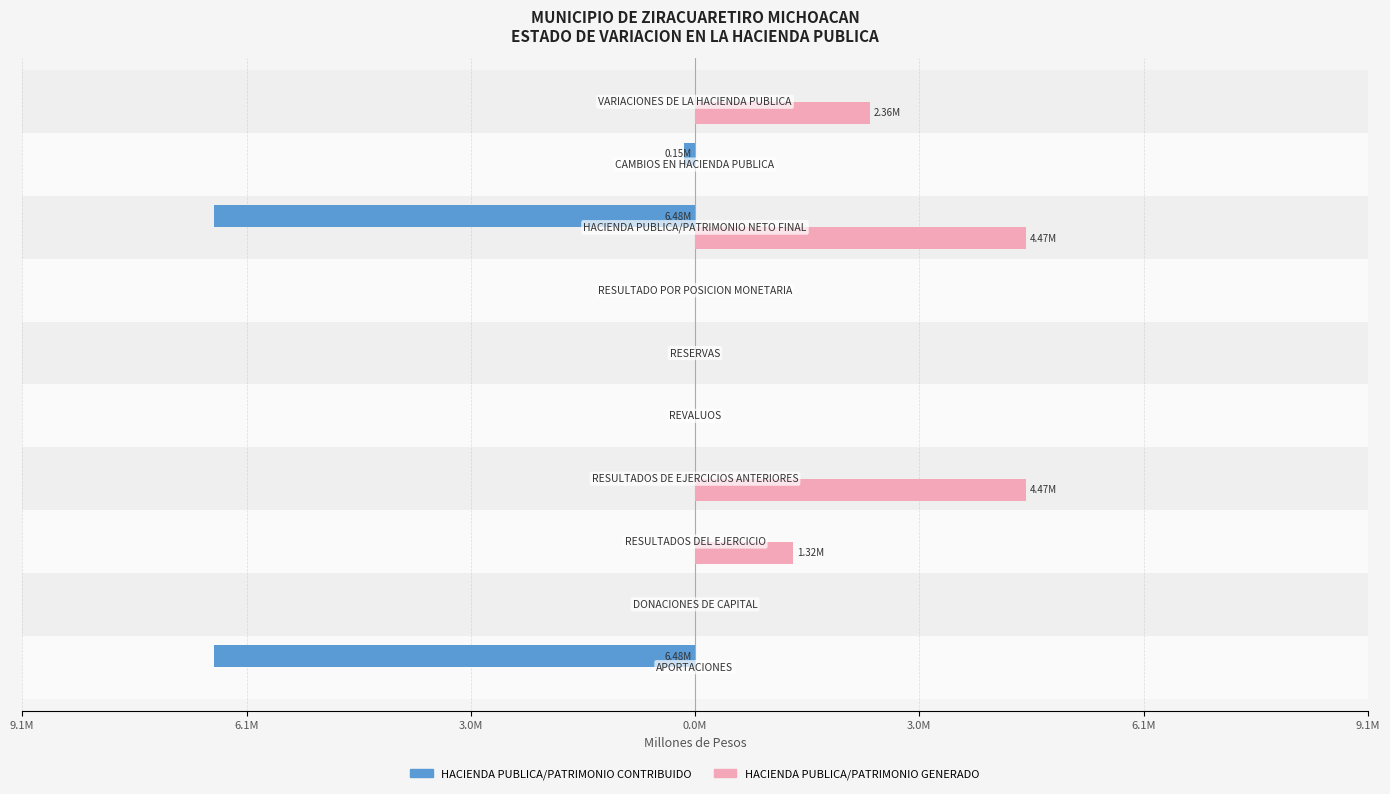

What is the sum of all HACIENDA PUBLICA/PATRIMONIO GENERADO values?

12.6